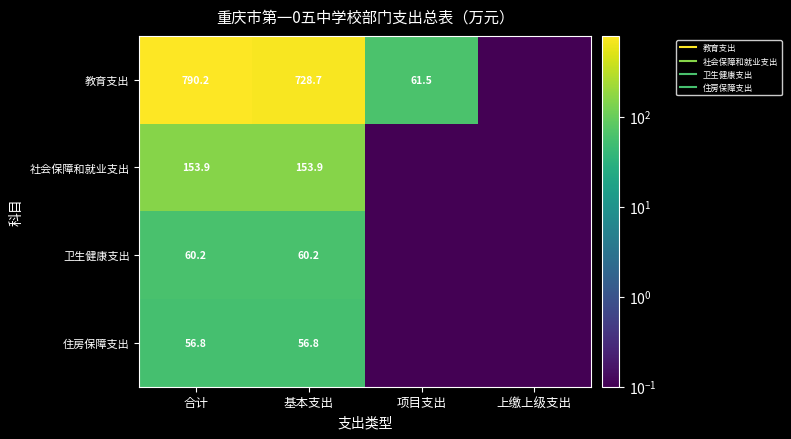

At how many categories does at least one series exceed 703?

2